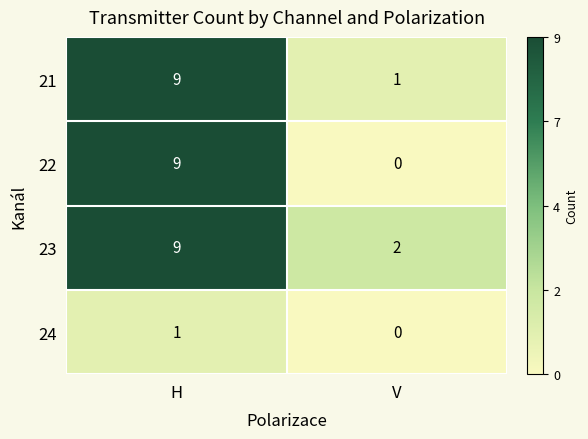

What is the difference between the 21 values at H and V?

8